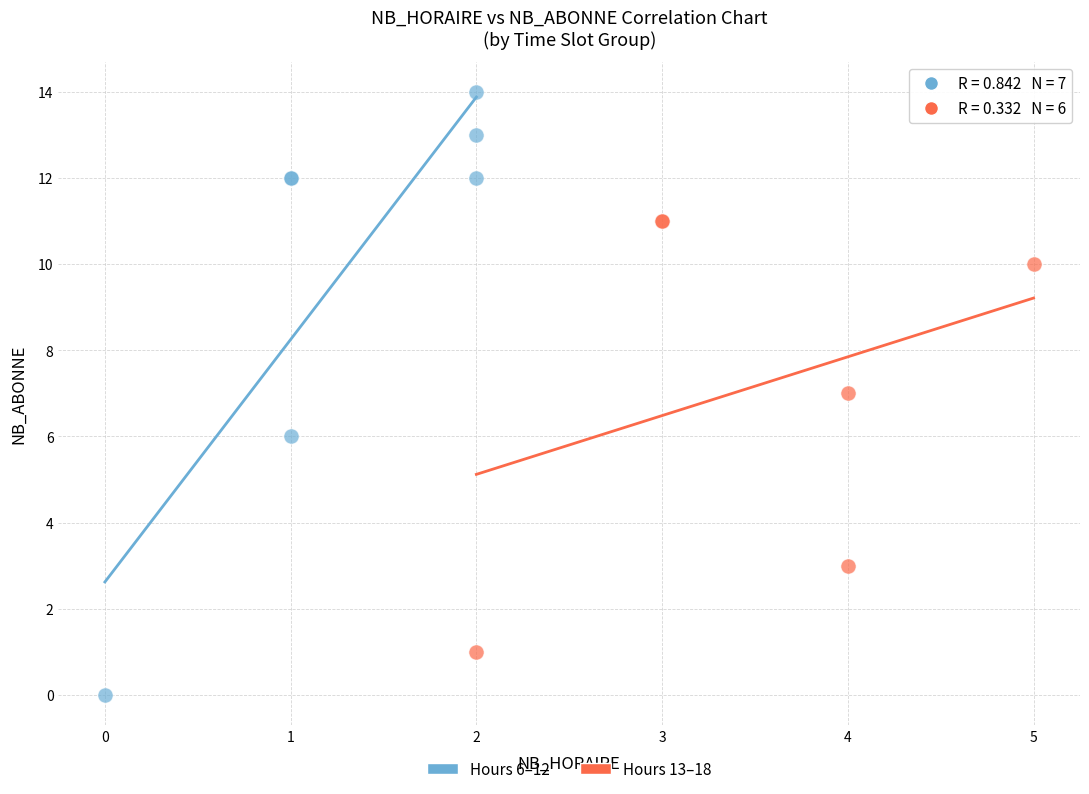

Which series contains the lowest Y value?

Hours 6–12